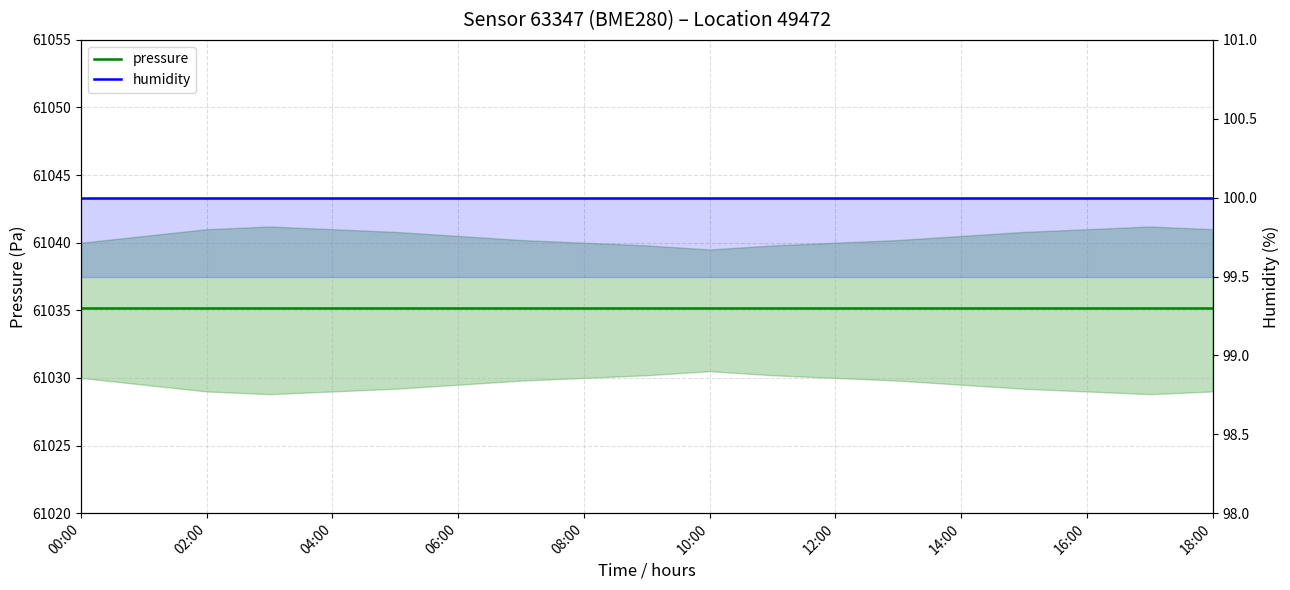

At how many categories does at least one series exceed 53583?

19